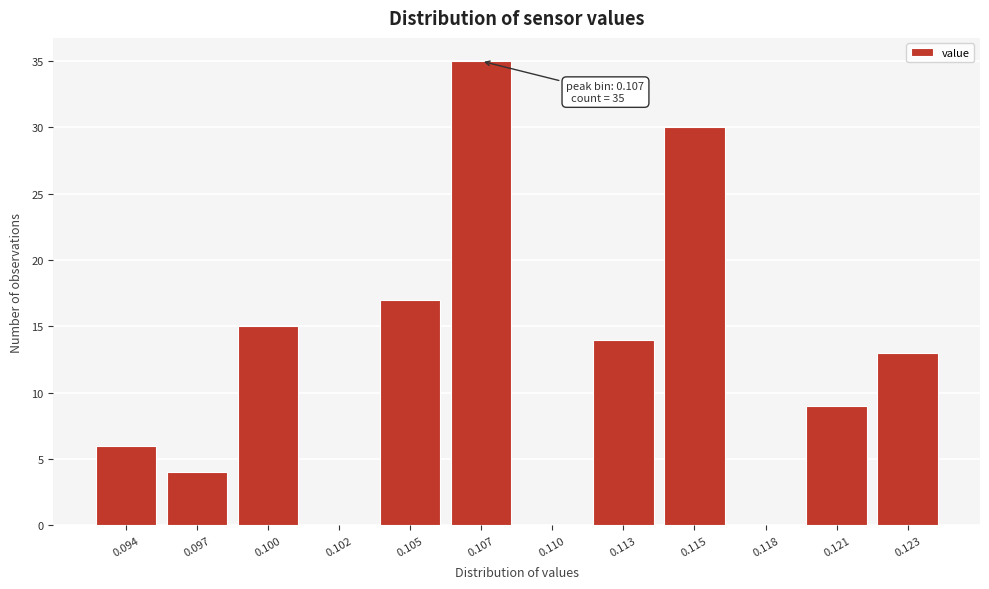

Reading left to right, transcribe all the data shown in this chart.

0.094=6	0.097=4	0.100=15	0.102=0	0.105=17	0.107=35	0.110=0	0.113=14	0.115=30	0.118=0	0.121=9	0.123=13